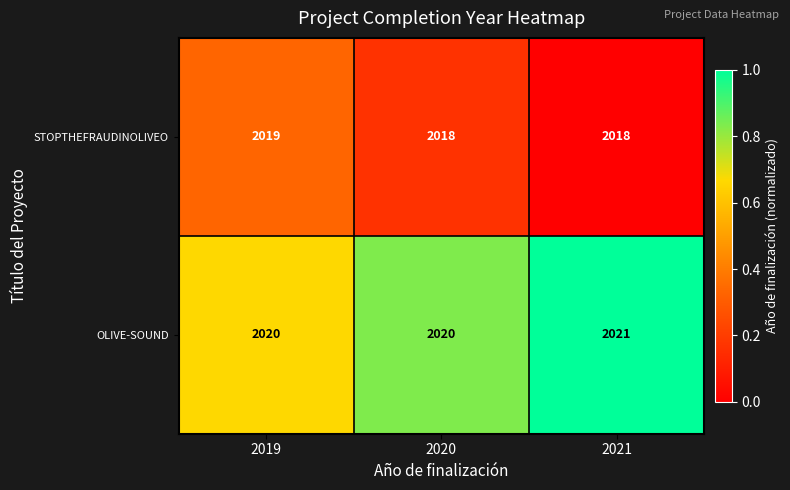

What is the minimum value shown in the chart?

2018